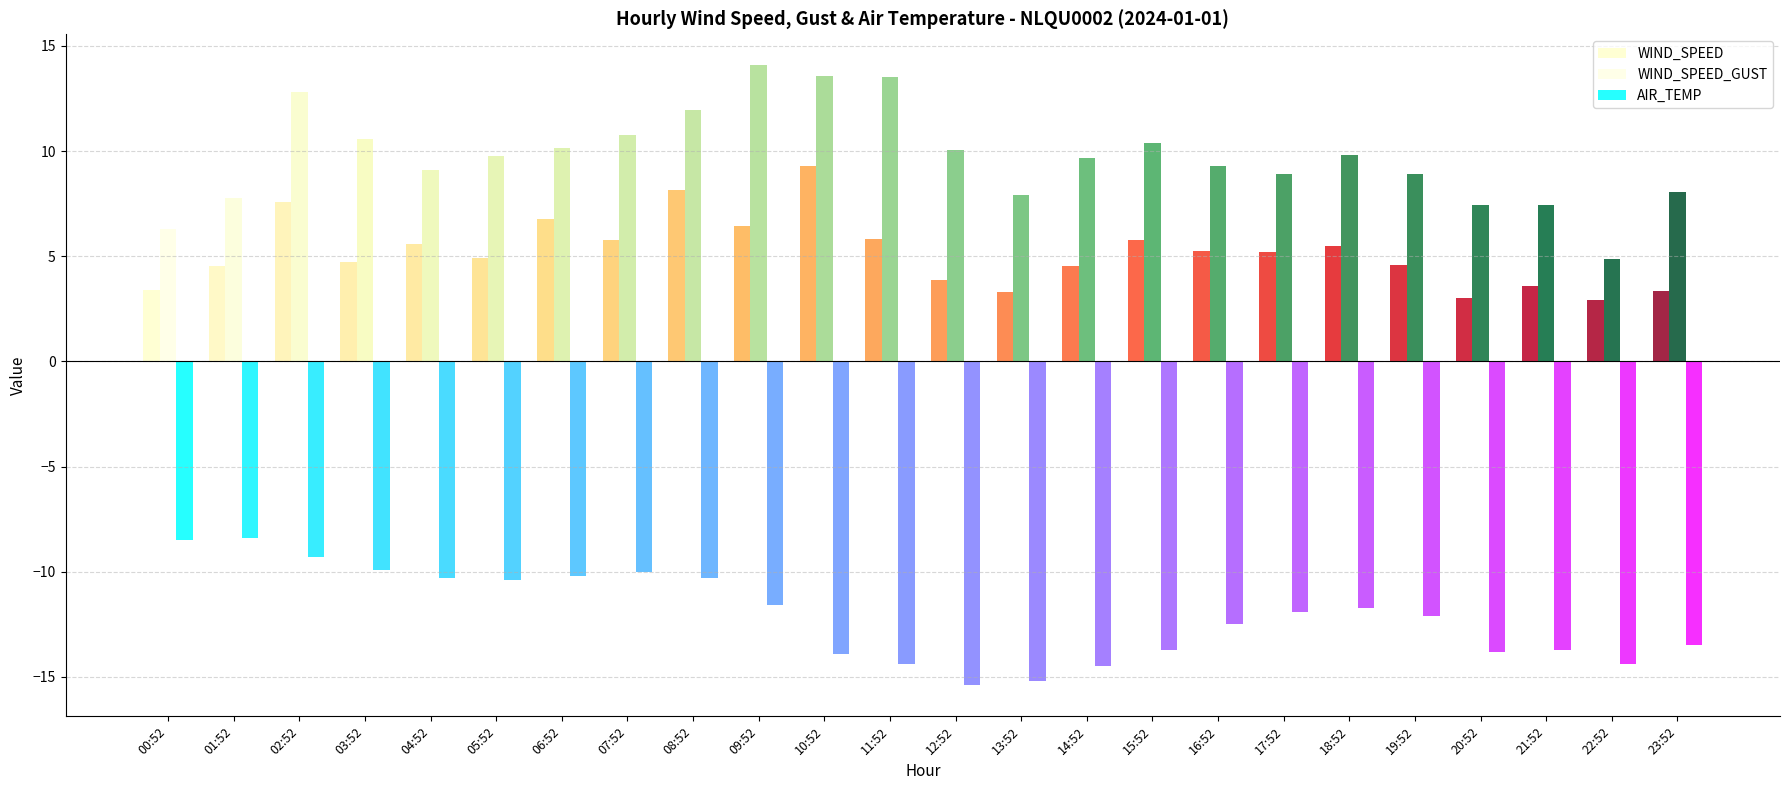

At how many categories does at least one series exceed 10?

10